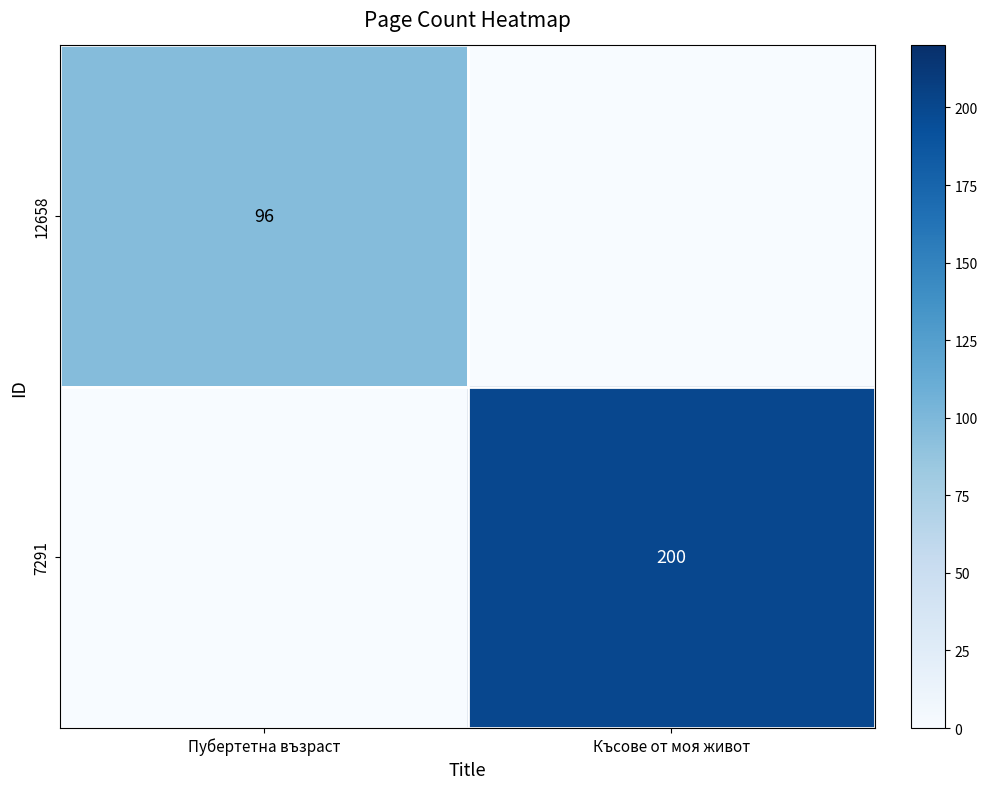

What is the greatest value displayed?

200